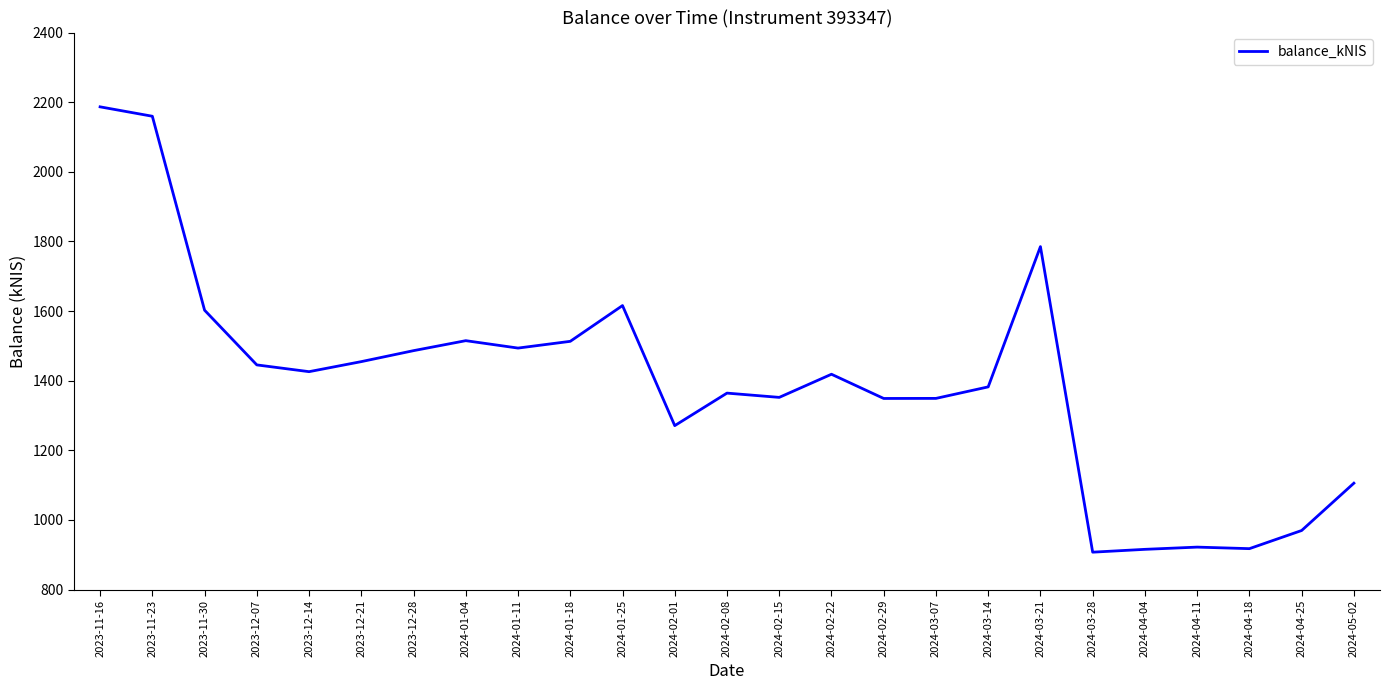

Is it true that the value at 2023-12-21 is 2132.9?

False